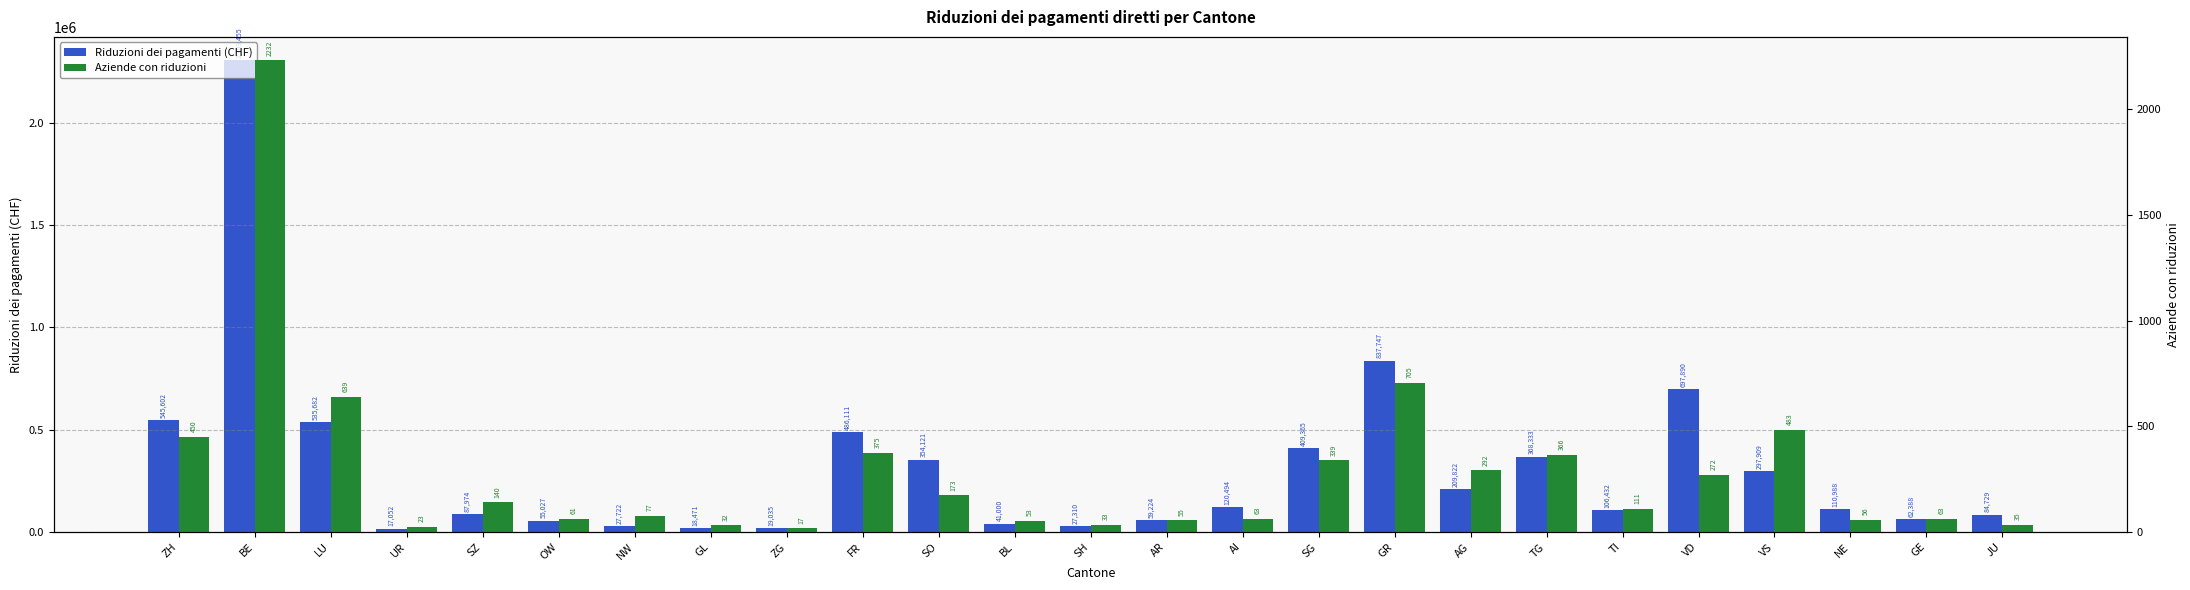

Between ZG and NE, which series saw the biggest shift?

Riduzioni dei pagamenti (CHF)